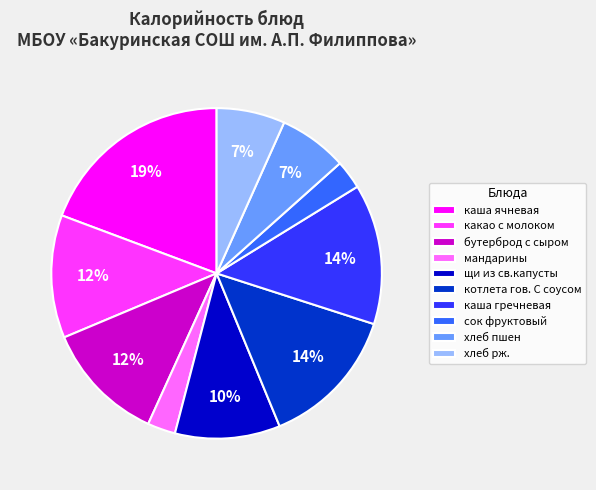

Between бутерброд с сыром and сок фруктовый, which is larger?

бутерброд с сыром